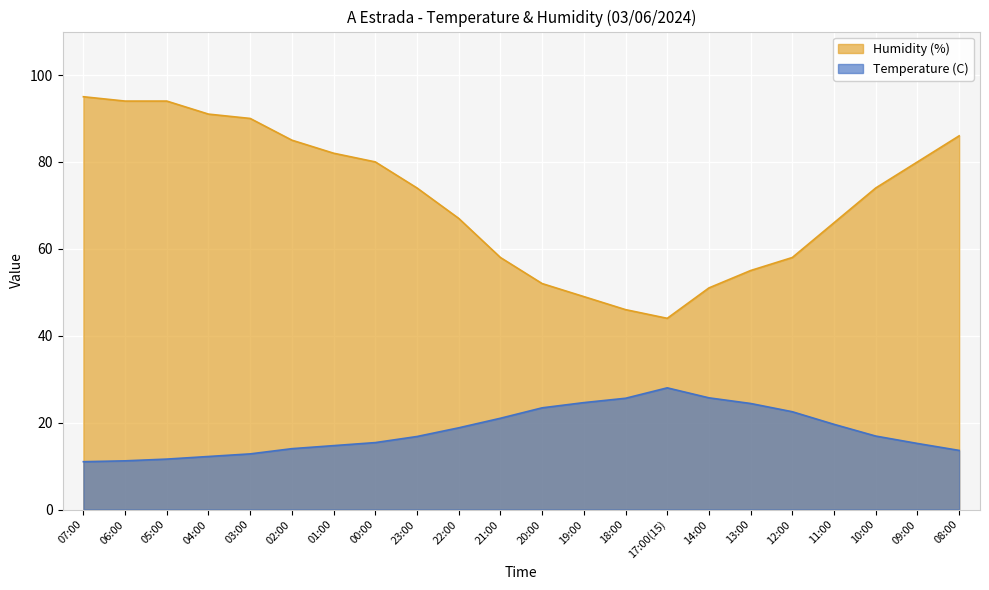

True or false: Humidity (%) and Temperature (C) intersect in this chart.

False